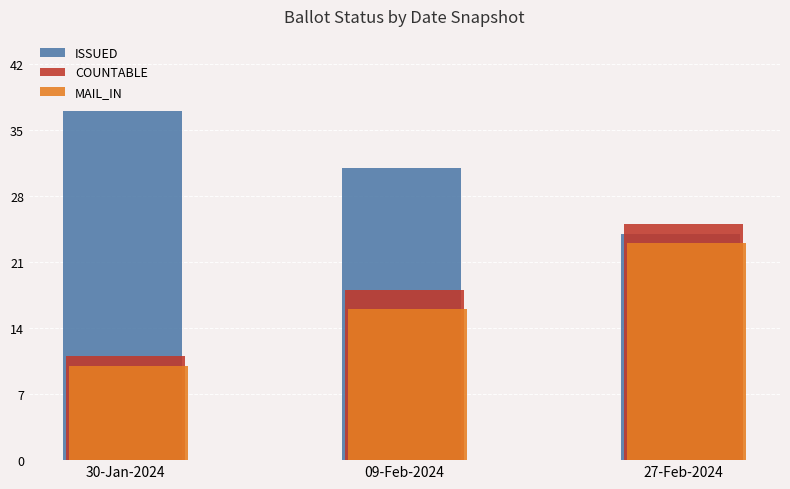

At how many categories does at least one series exceed 27?

2